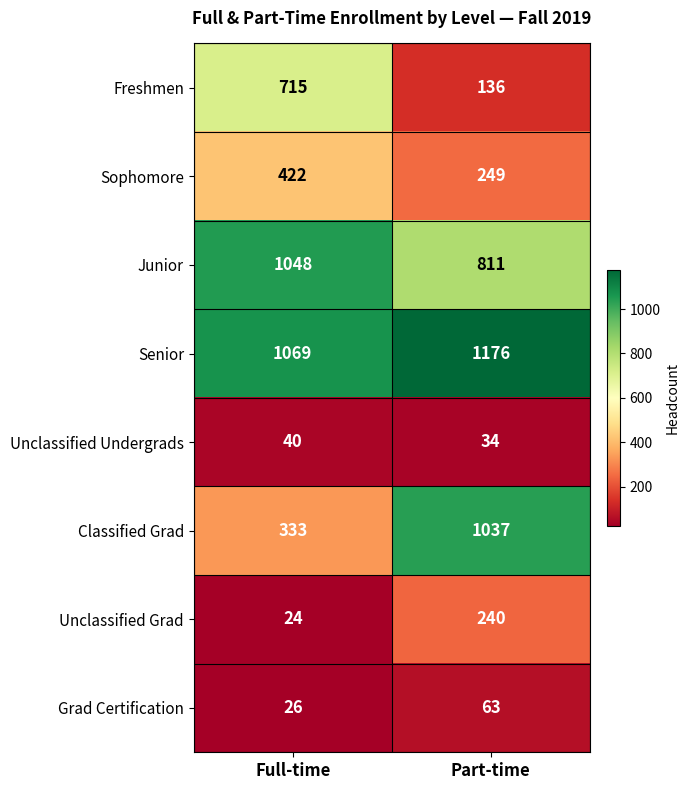

Which category has the lowest value in the Junior series?

Part-time